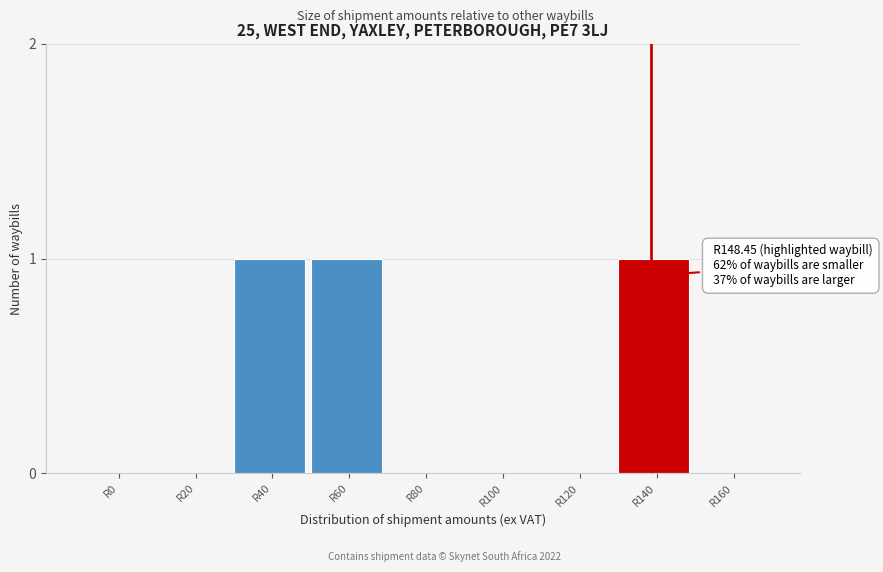

Reading left to right, list all the values displayed in this chart.

R0=0	R20=0	R40=1	R60=1	R80=0	R100=0	R120=0	R140=1	R160=0